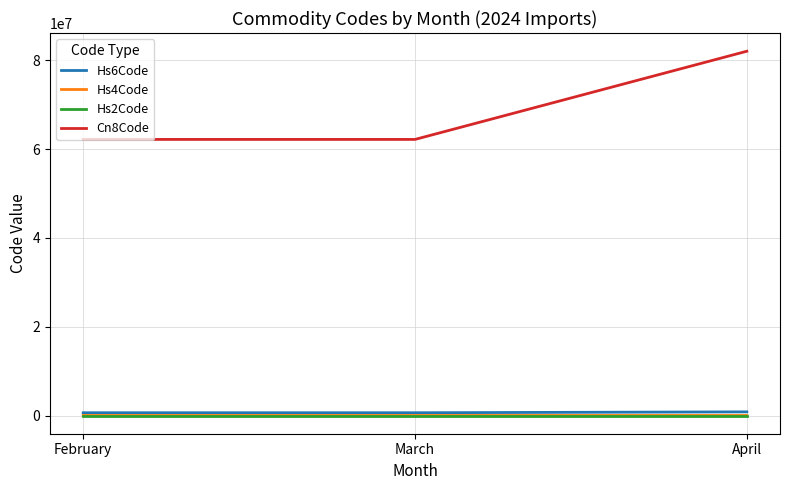

At which category is the sum across all series the highest?

April